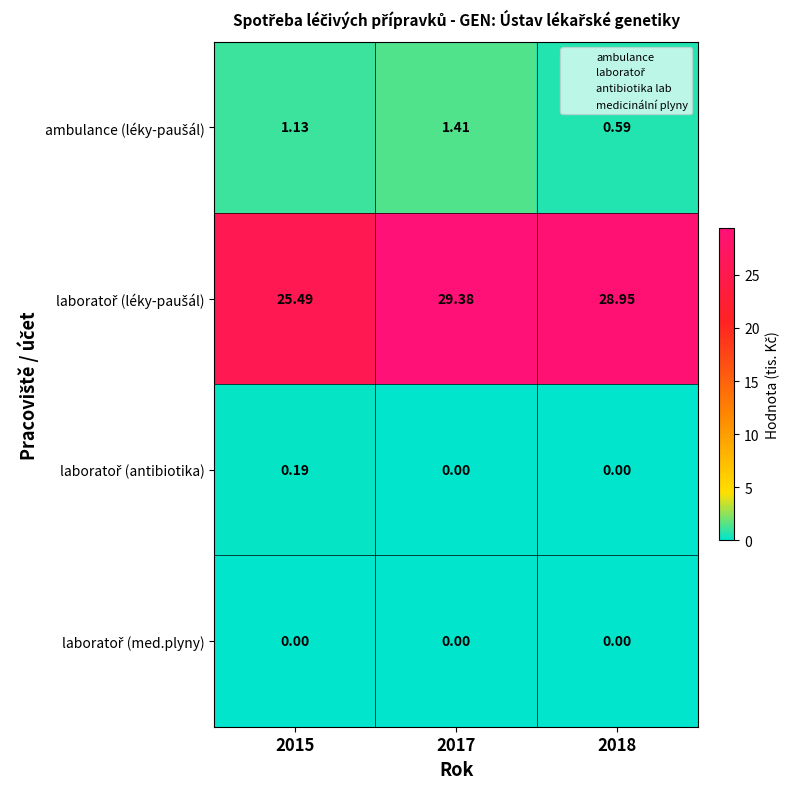

What is the greatest value displayed?

29.4